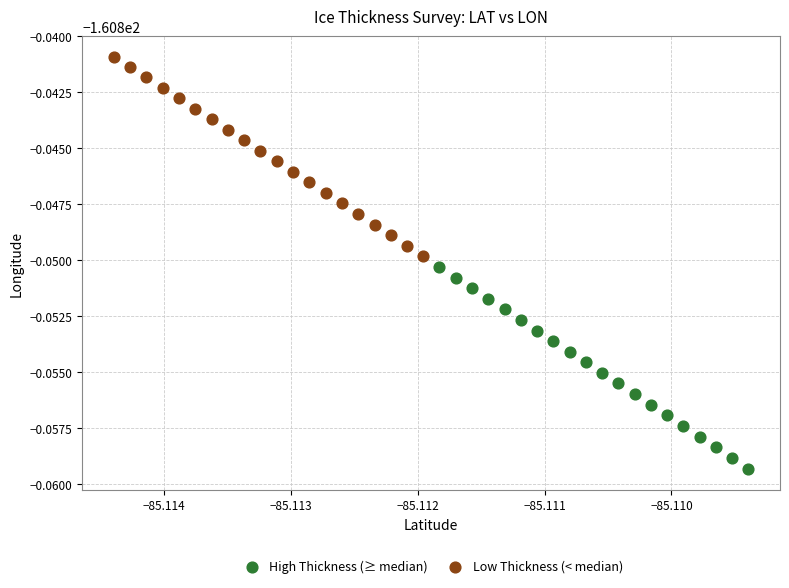

Which series has the largest Y range (max minus min)?

High Thickness (≥ median)